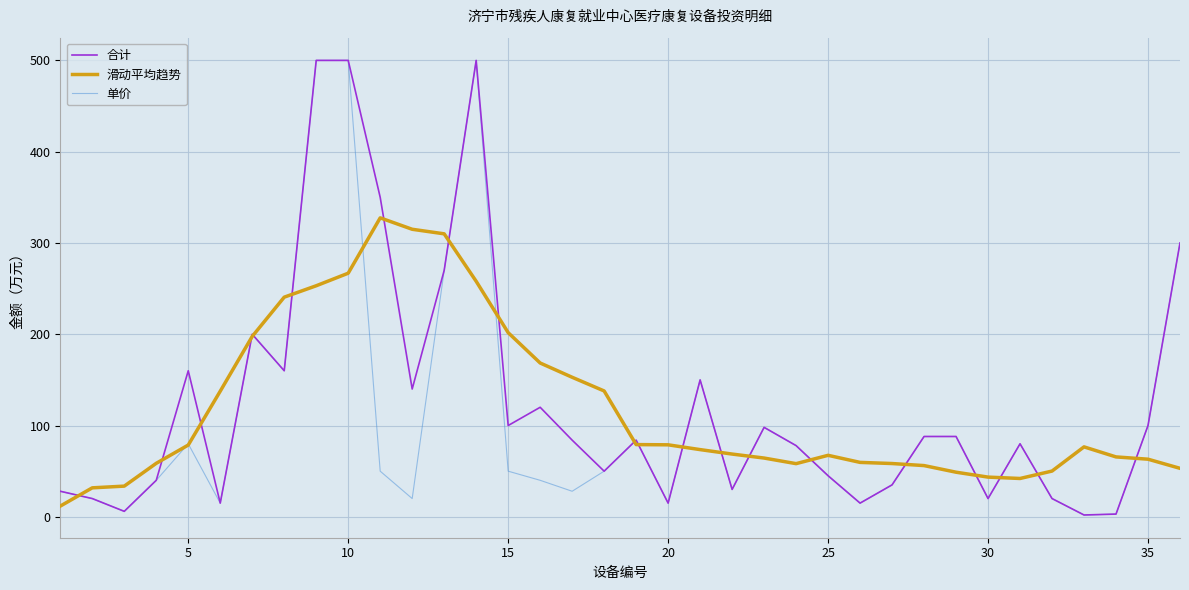

What is the maximum value for 滑动平均趋势?

327.5